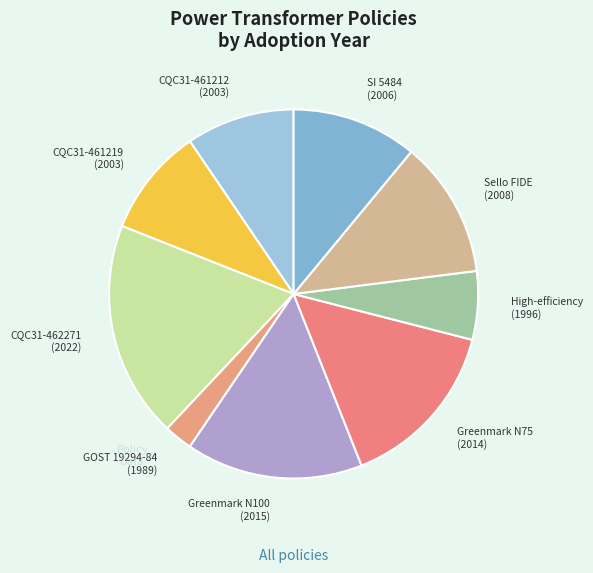

Is there any slice that represents more than half of the pie?

No